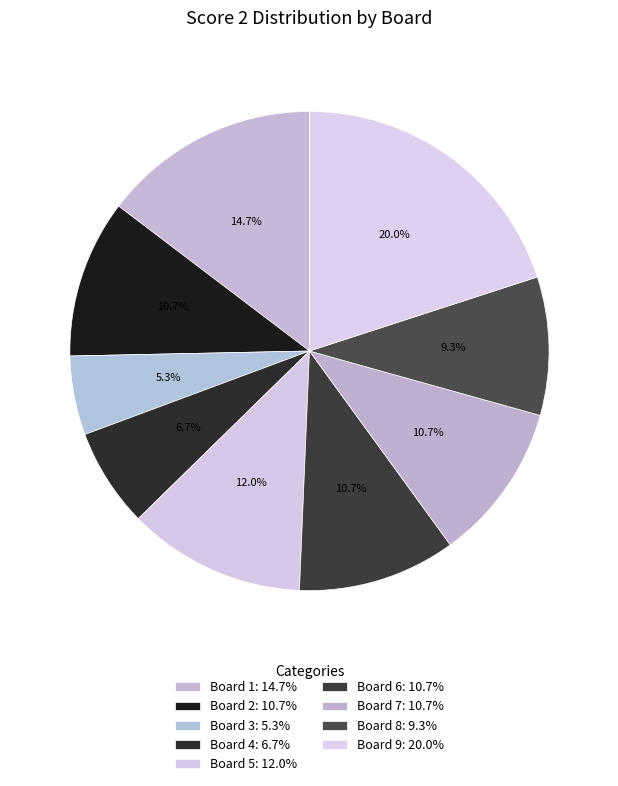

To the nearest percent, what is the difference between the largest and smallest slice percentages?

15%